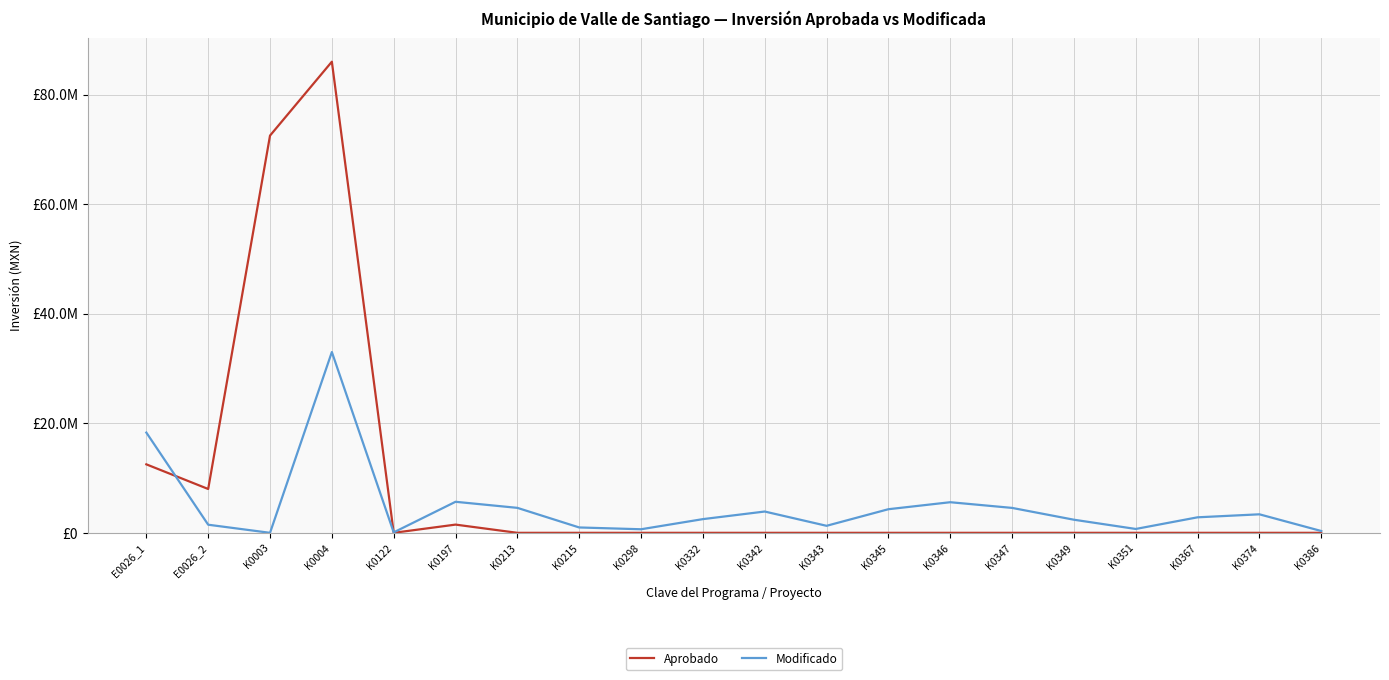

How many times do Modificado and Aprobado cross each other?

2